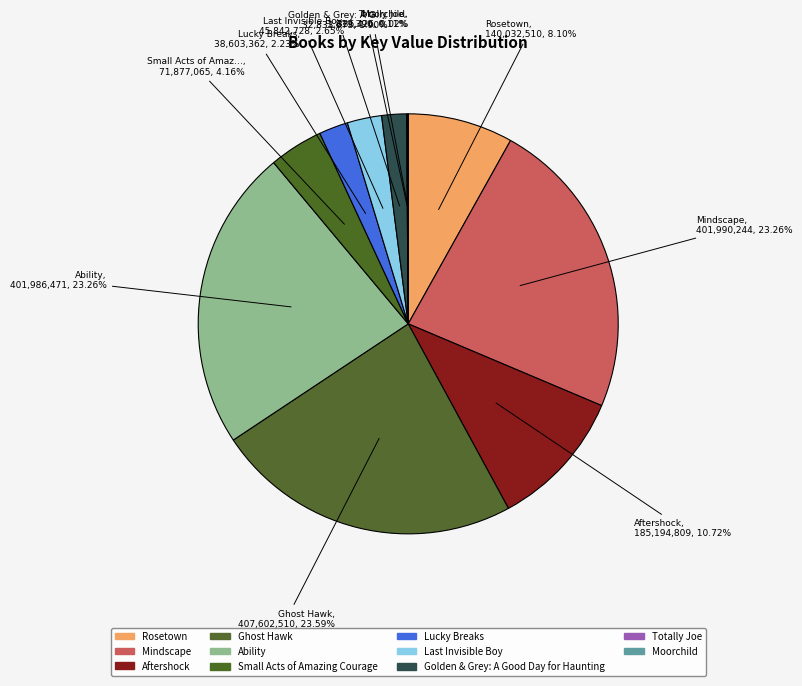

How many segments does this pie chart have?

11